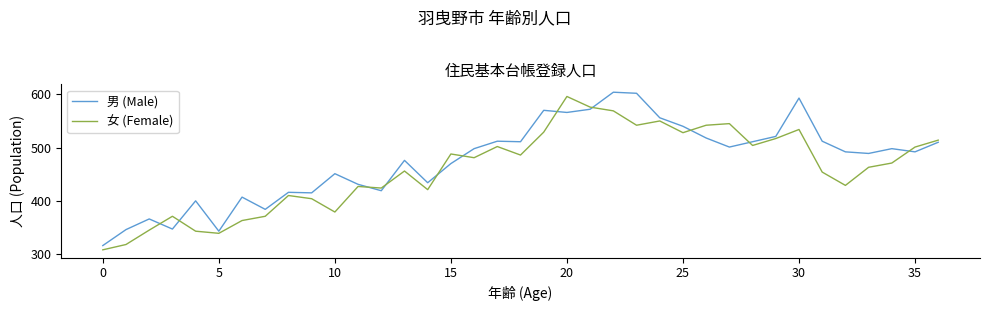

True or false: 女 (Female) and 男 (Male) intersect in this chart.

True